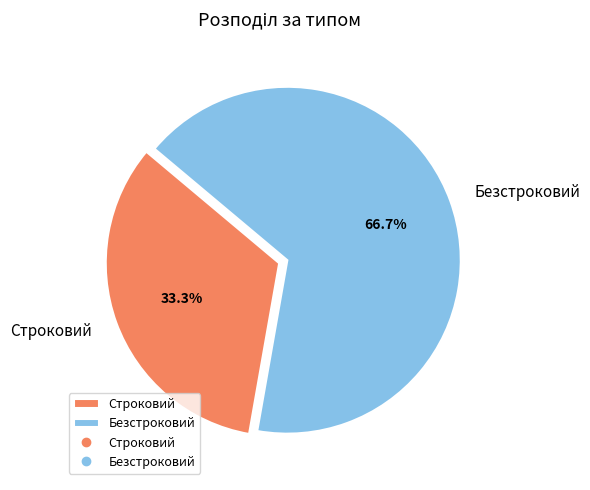

Does Строковий account for over 50% of the chart?

No